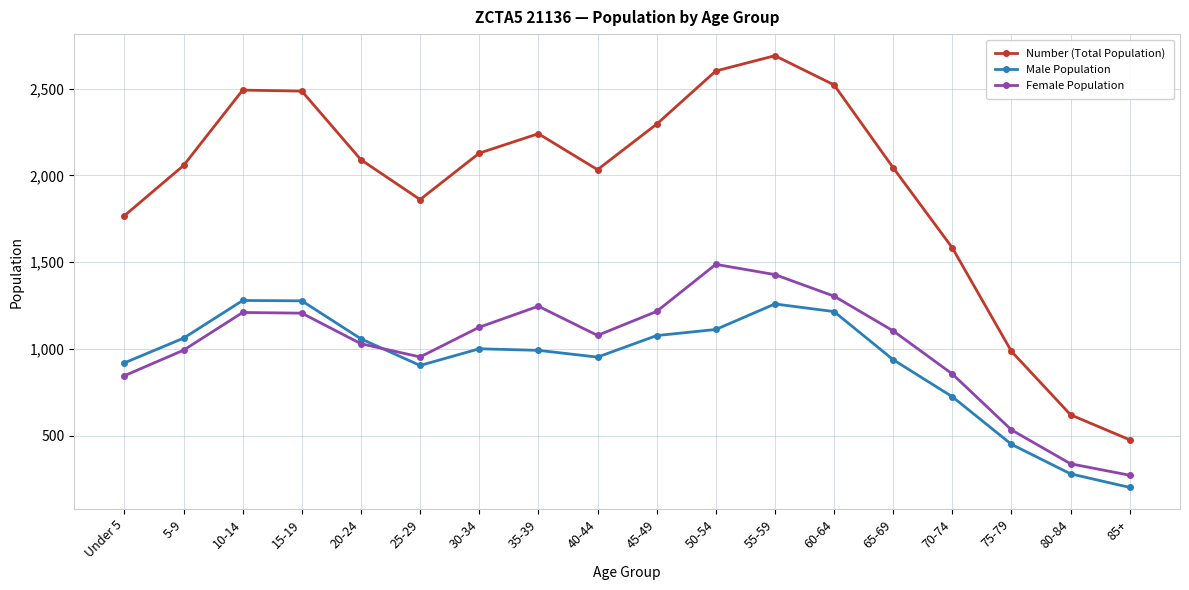

How many interior local peaks does the Male Population series have?

3